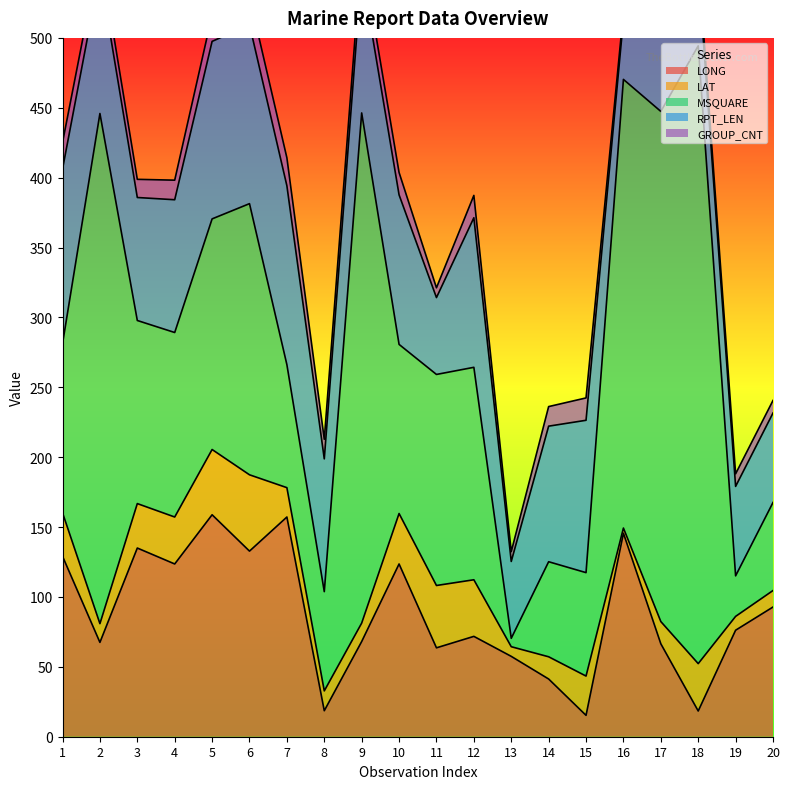

Between 9 and 1, which is larger?

1